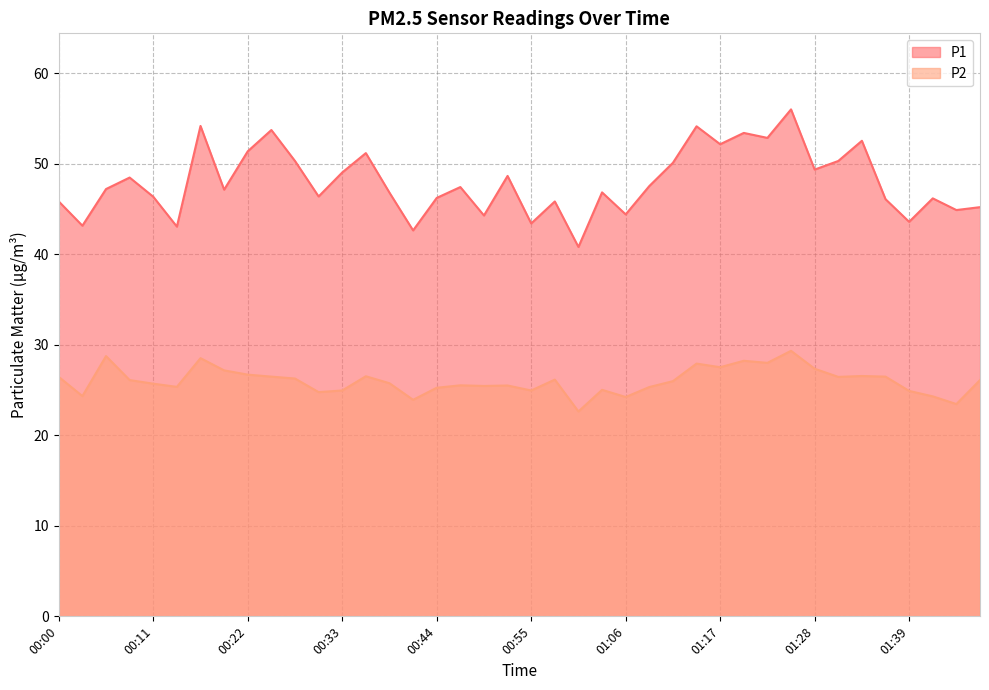

Rank the series by their average value, from highest to lowest.

P1, P2